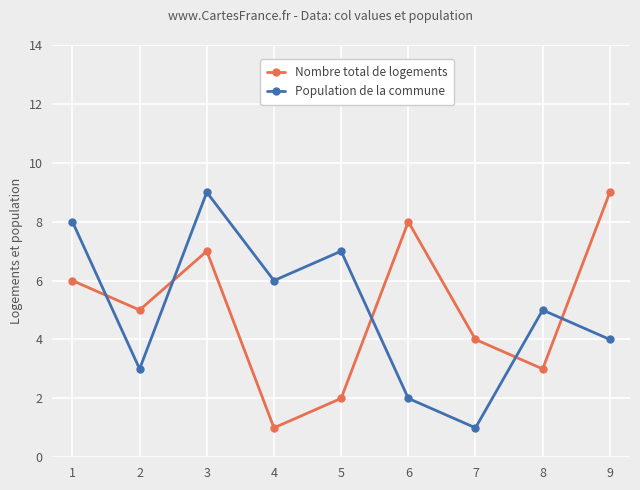

What is the lowest value of the Nombre total de logements series?

1